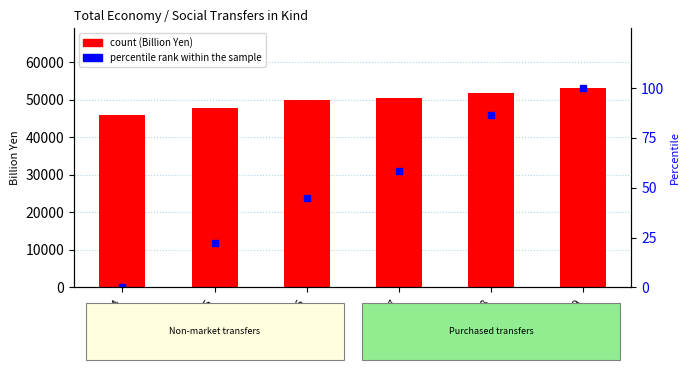

Rank the categories by percentile rank within the sample value from highest to lowest.

1999, 1998, 1997, 1996, 1995, 1994